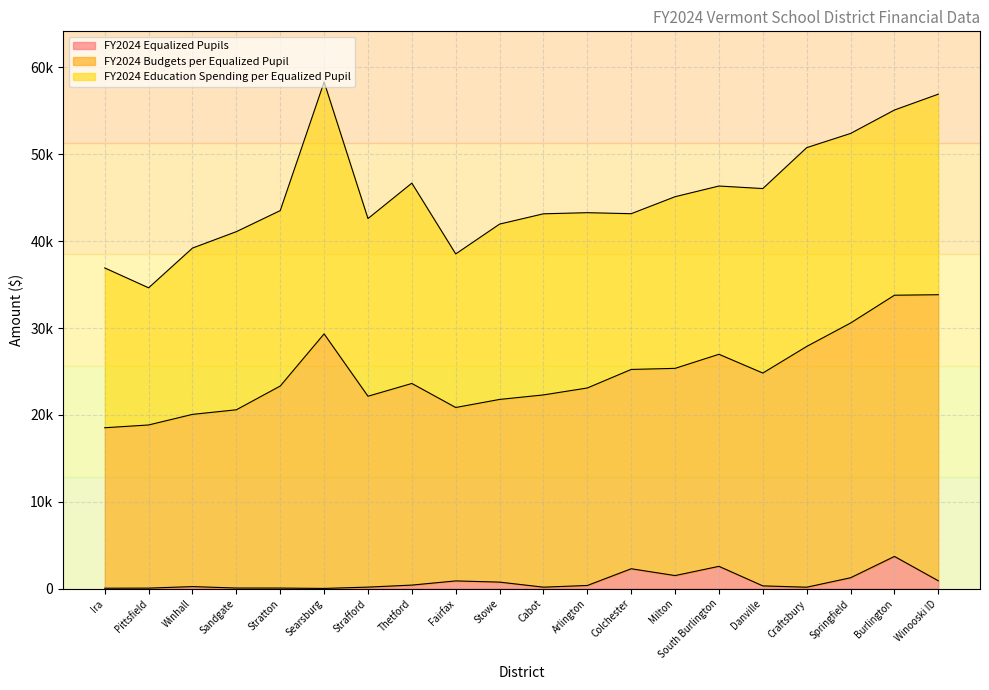

What is the difference between the maximum and minimum values in the FY2024 Education Spending per Equalized Pupil series?

13208.4